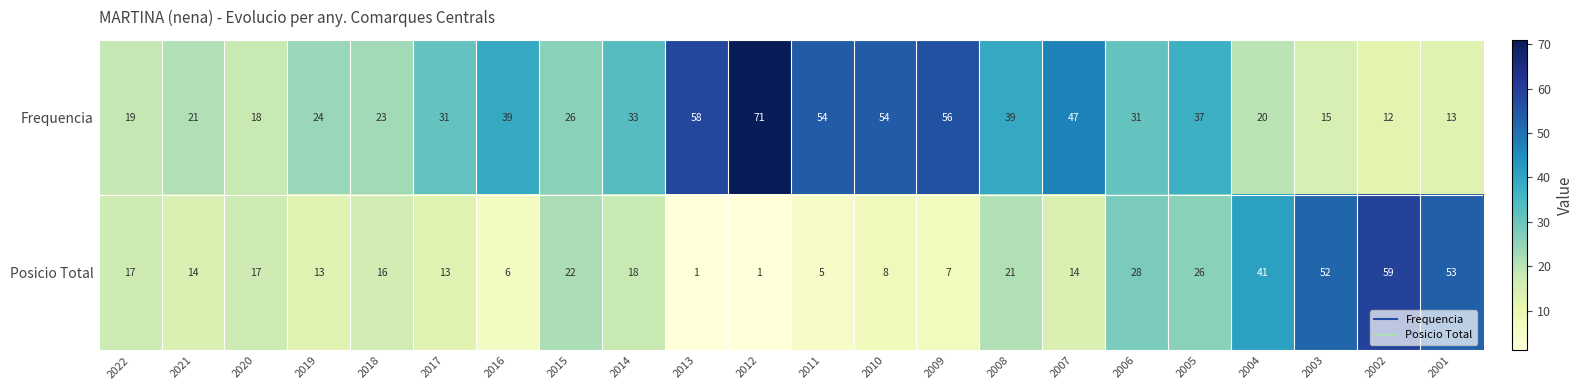

What is the total value across all series at 2016?

45